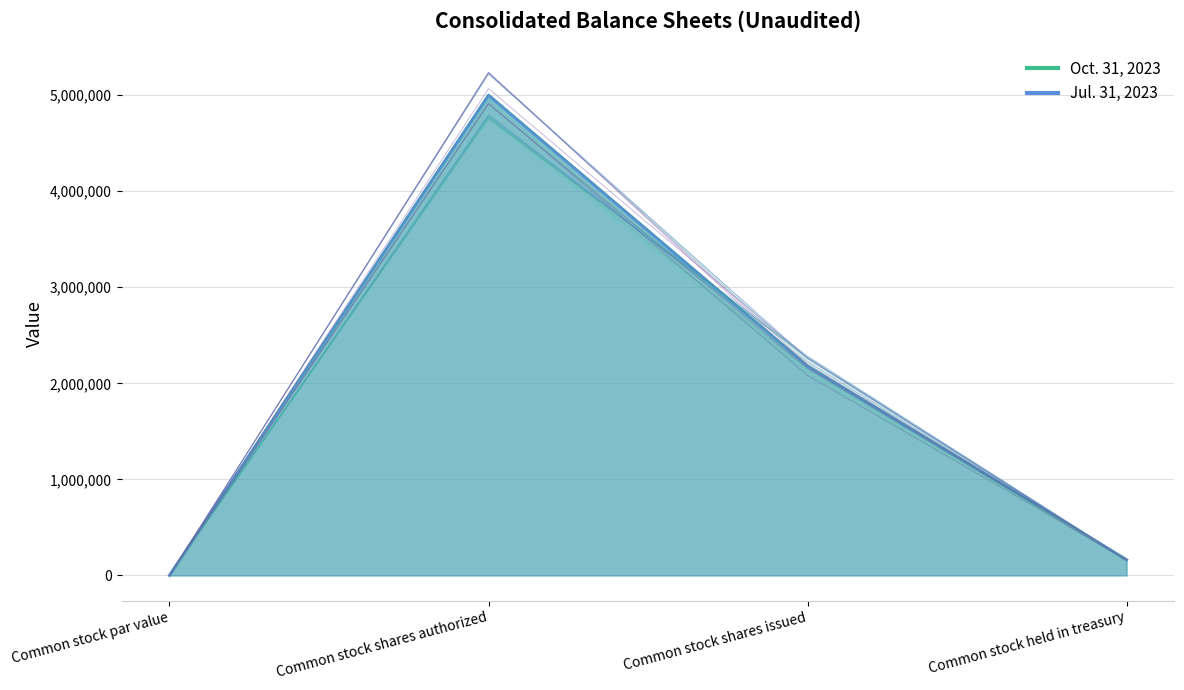

Reading left to right, transcribe all the data shown in this chart.

Oct. 31, 2023: 1	5000000	2178297	162517
Jul. 31, 2023: 1	5000000	2178297	162517